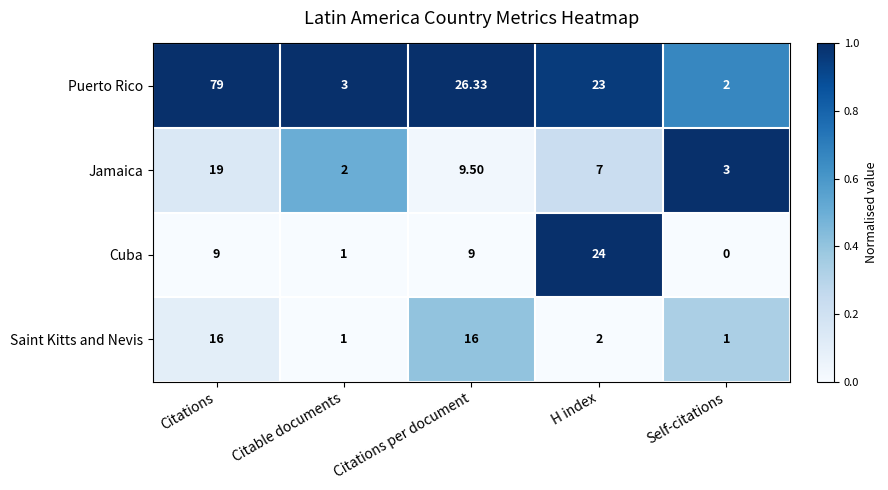

At which category does the chart reach its peak across all series?

Citations